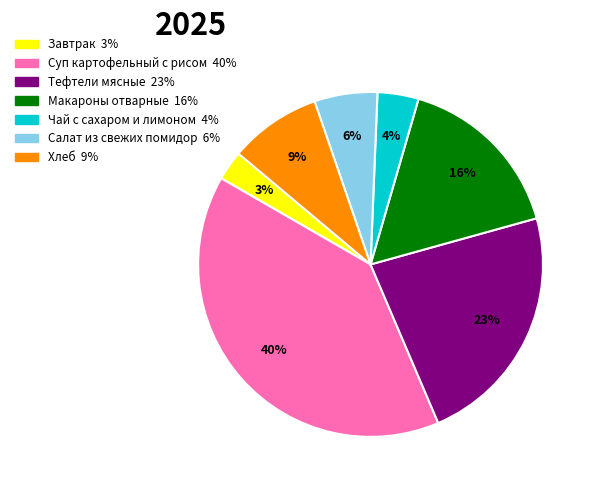

How many segments does this pie chart have?

7